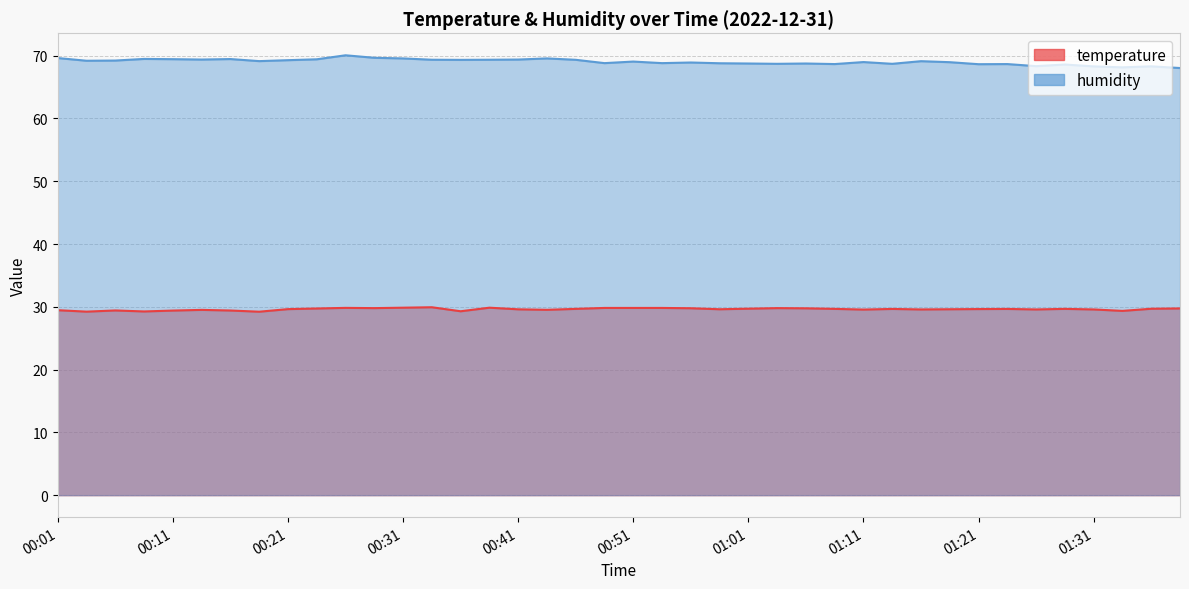

True or false: temperature has more than 2 interior local peaks.

True